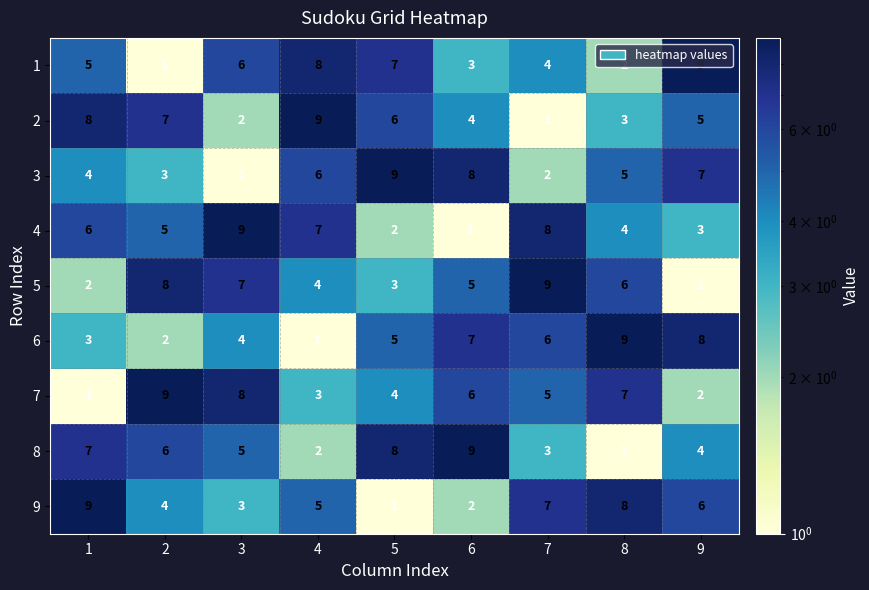

What is the spread (max minus min) of values at 1?

8